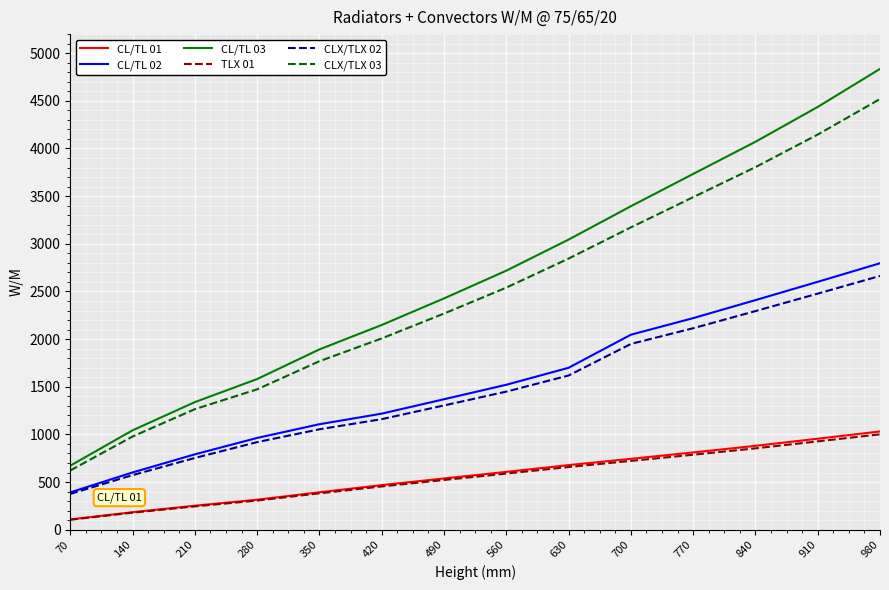

What are all the series names shown in the legend?

CL/TL 01, CL/TL 02, CL/TL 03, TLX 01, CLX/TLX 02, CLX/TLX 03